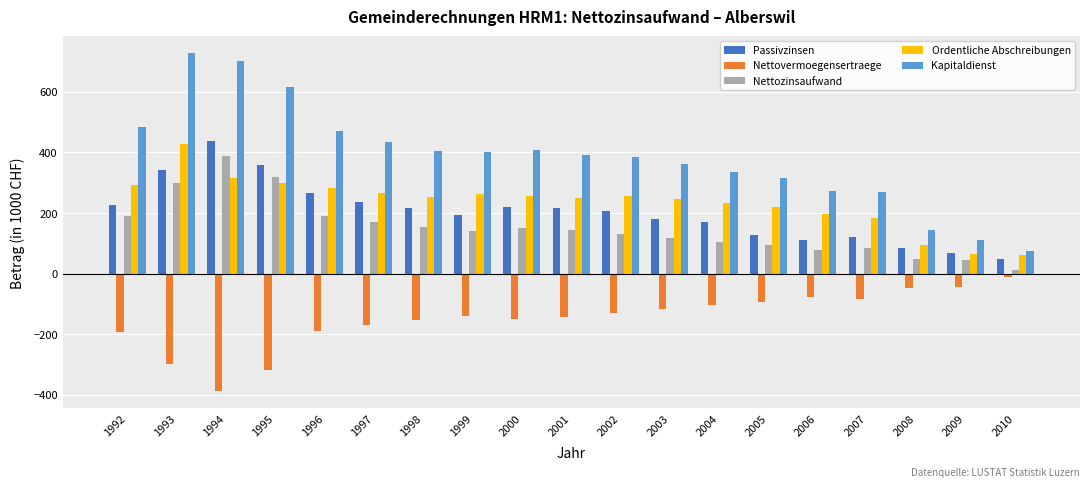

What value does the Kapitaldienst series have at 2004?

334.8